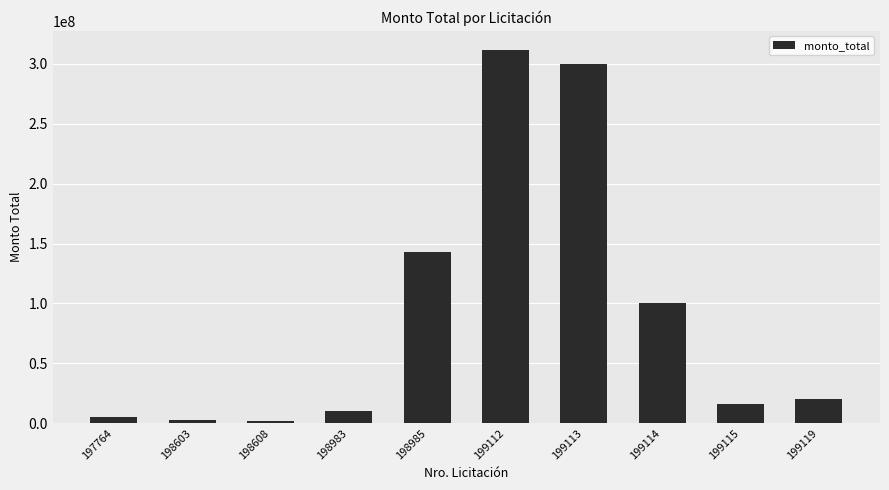

What is the value of the 10th bar from the left?

20000000